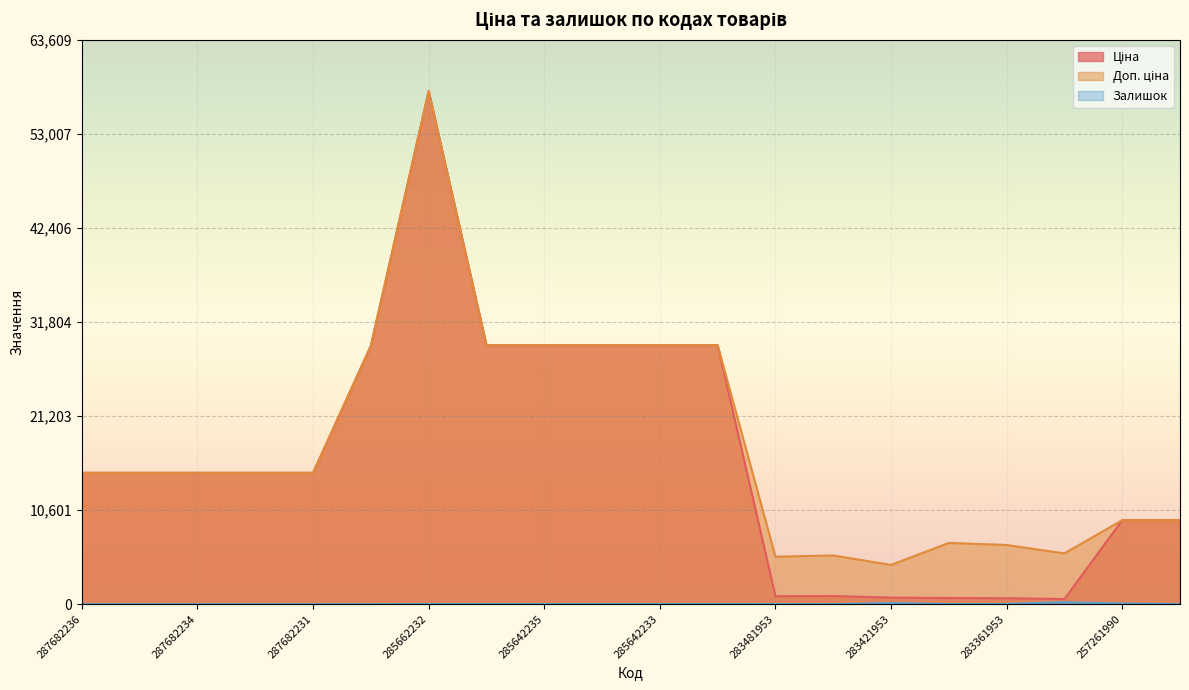

At which label does Ціна first exceed 14800?

287682236